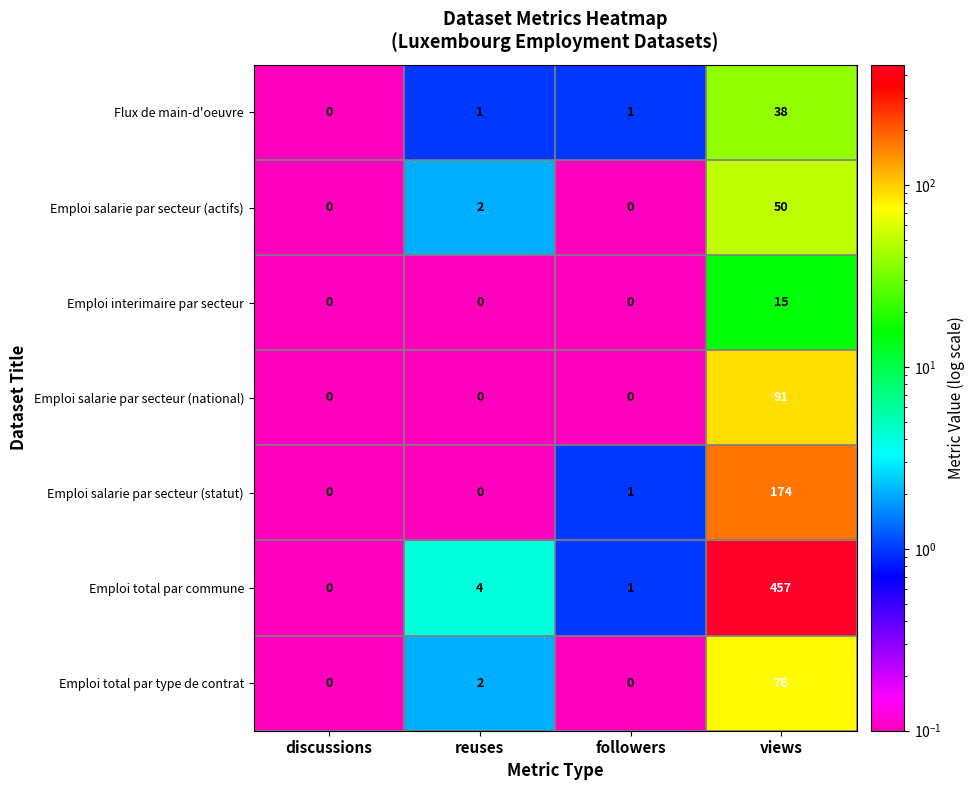

List the series in order of their peak value, lowest first.

Emploi interimaire par secteur, Flux de main-d'oeuvre, Emploi salarie par secteur (actifs), Emploi total par type de contrat, Emploi salarie par secteur (national), Emploi salarie par secteur (statut), Emploi total par commune